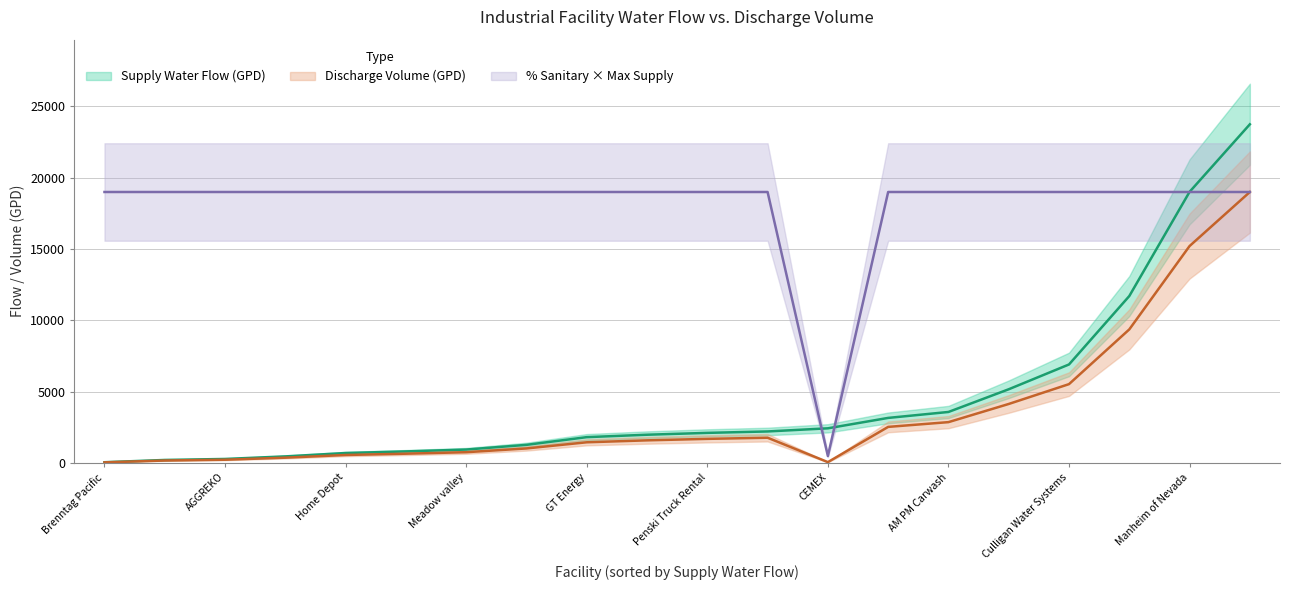

True or false: Discharge Volume (GPD) has a value of 6778.7 at Adams Pool Supply.

False